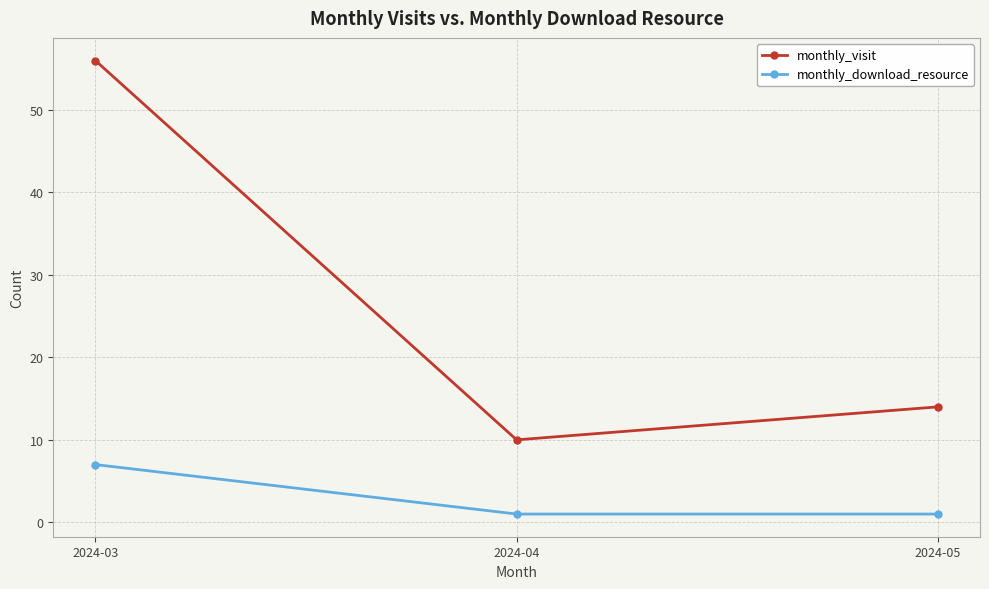

What is the value of the monthly_download_resource point at the 3rd from the left?

1